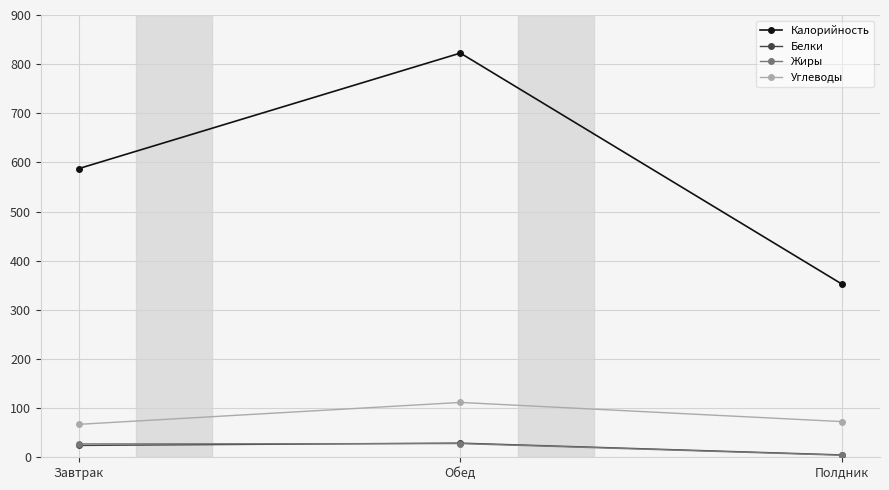

Is this an area chart (filled region under the line)?

No